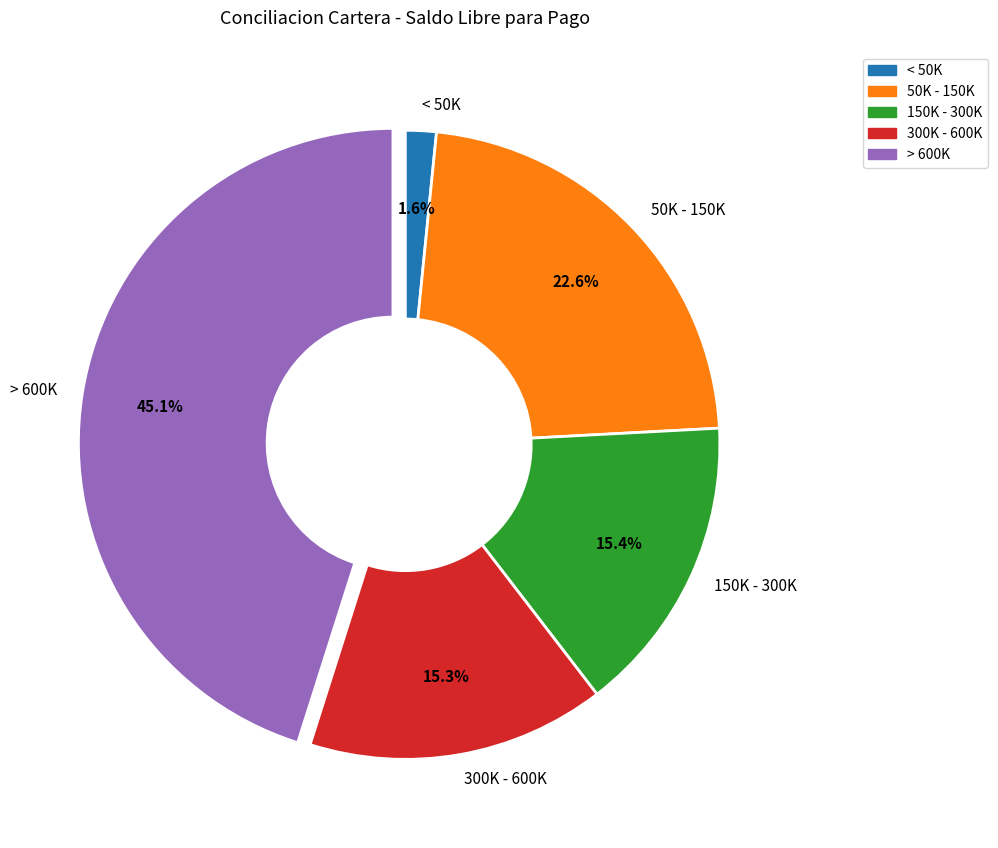

Which has a higher value, 300K - 600K or > 600K?

> 600K